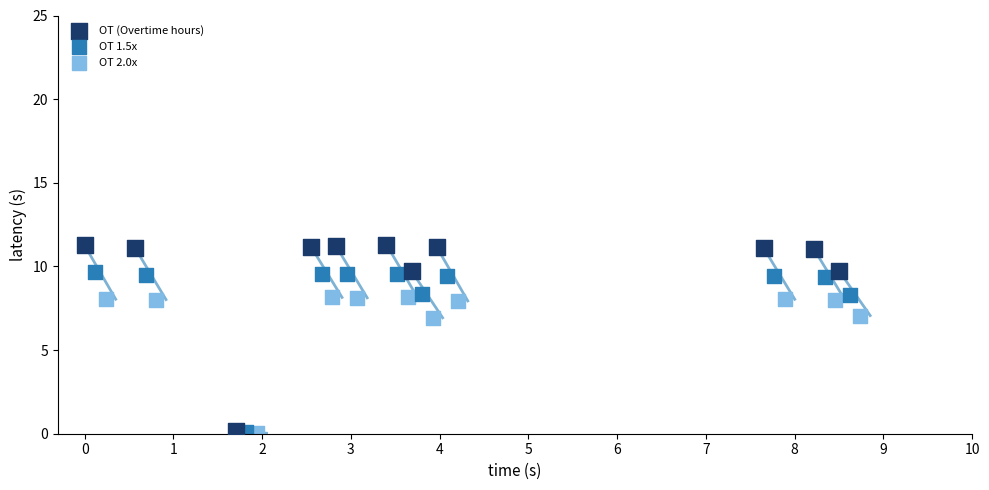

Which series reaches the maximum Y coordinate?

OT (Overtime hours)